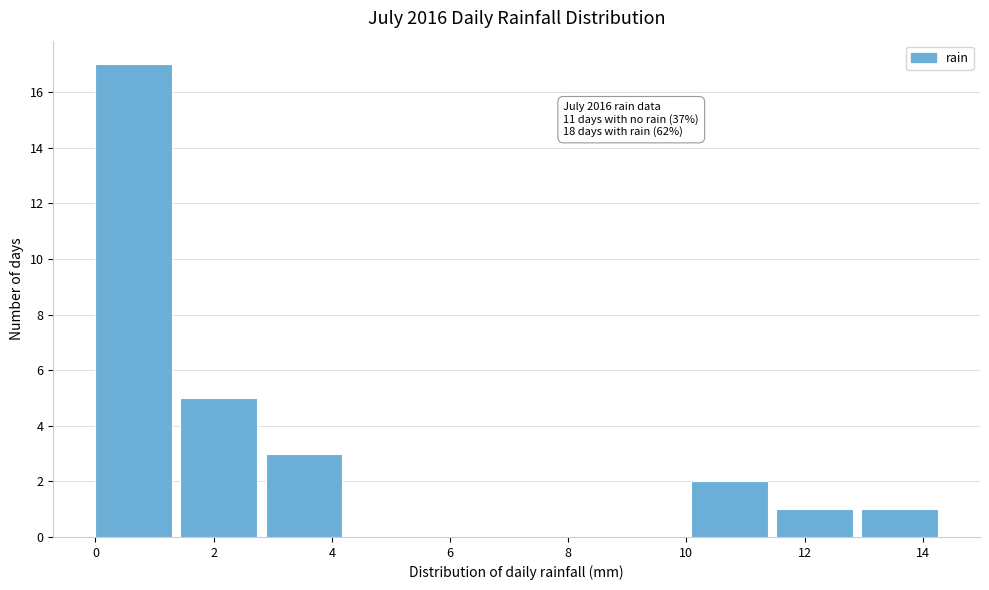

Which range on the x-axis has the tallest bar?

0.00 to 1.44